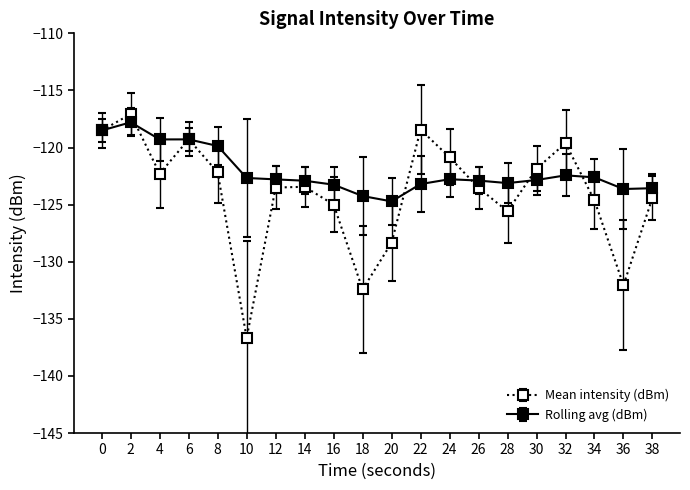

Rank the series at 24 from highest to lowest value.

Mean intensity (dBm), Rolling avg (dBm)